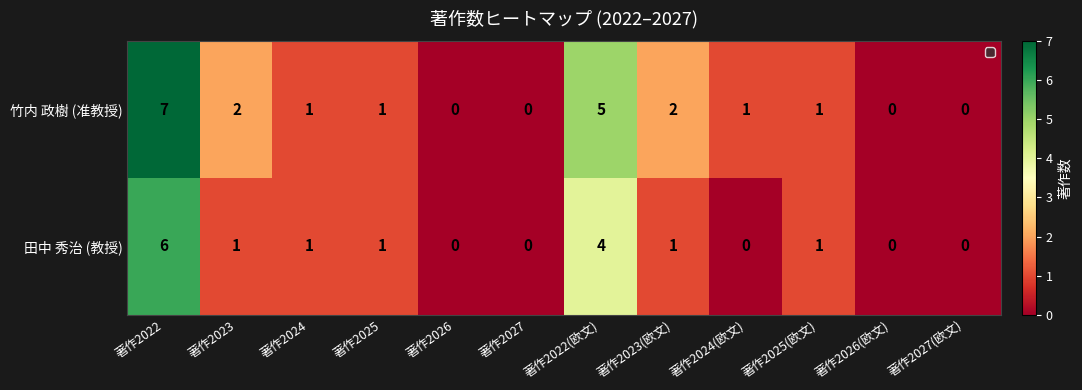

List the series in order of their peak value, highest first.

竹内 政樹 (准教授), 田中 秀治 (教授)